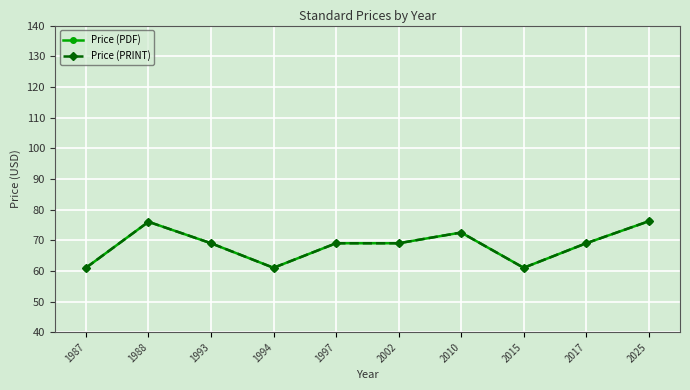

Is it true that Price (PDF) equals 69.0 at 1997?

True